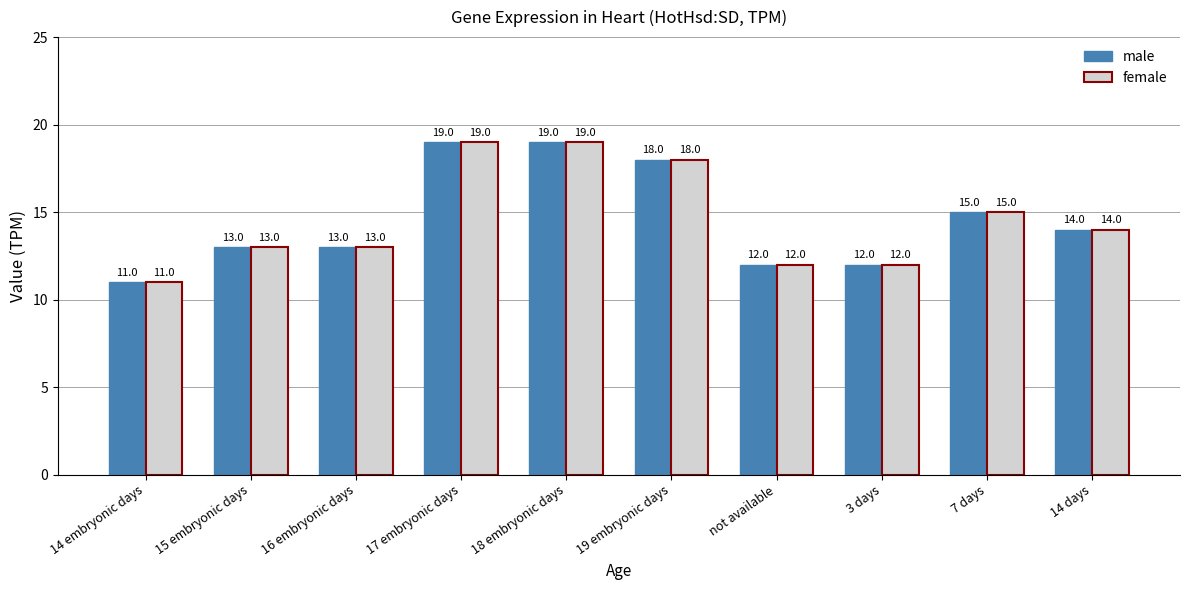

Is the value of female at 19 embryonic days greater than the value of male at 3 days?

Yes